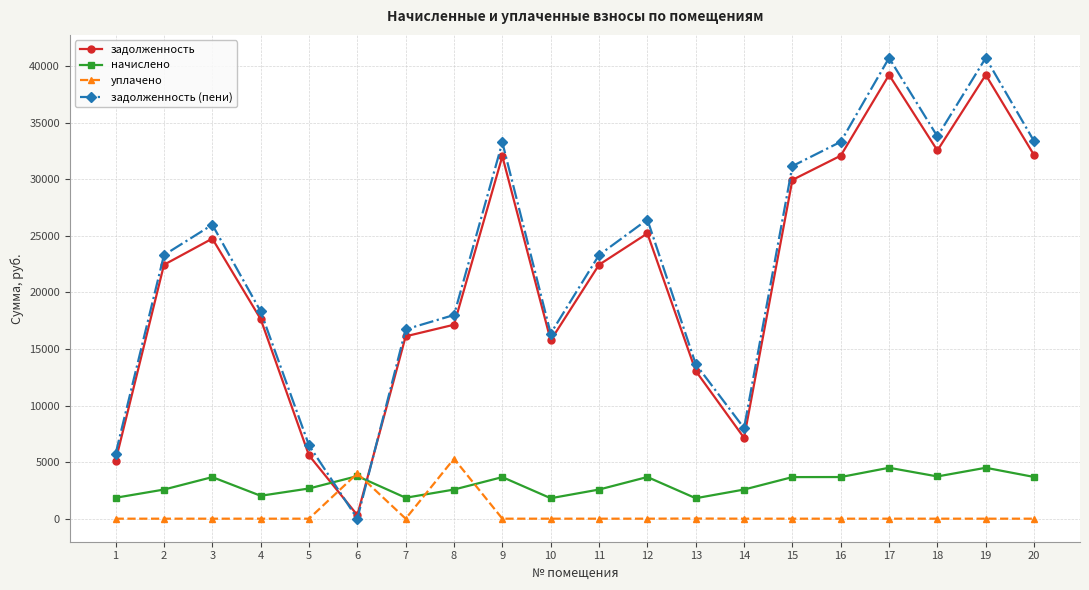

What is the total value across all series at 5?

14744.3